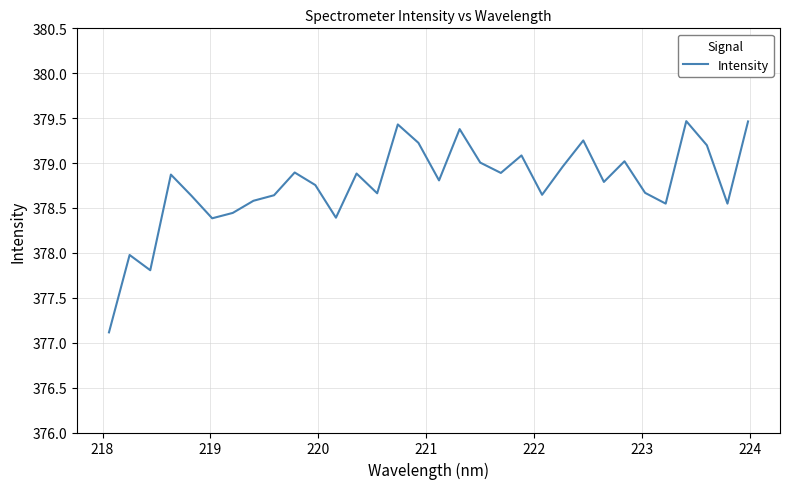

What is the difference between the maximum and minimum values?

2.4